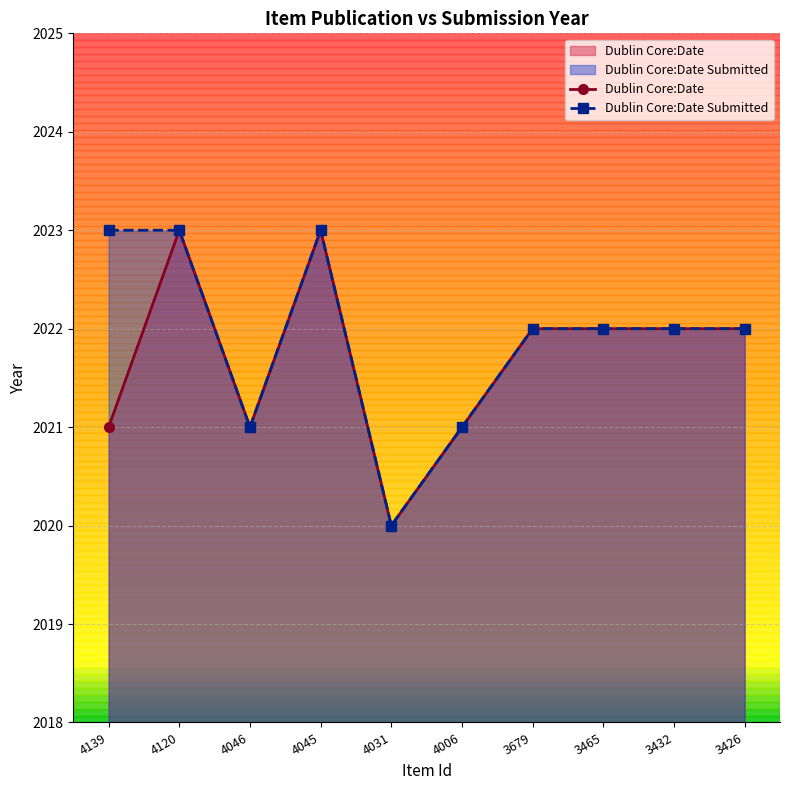

Does the chart have visible grid lines?

Yes